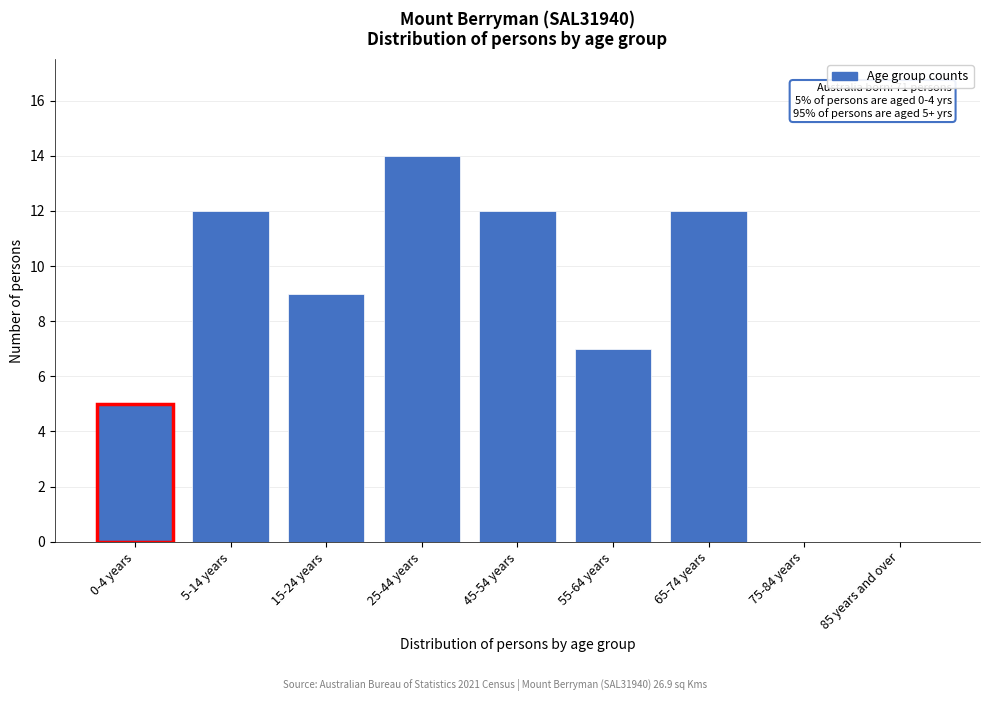

Reading right to left, list all the values displayed in this chart.

85 years and over=0	75-84 years=0	65-74 years=12	55-64 years=7	45-54 years=12	25-44 years=14	15-24 years=9	5-14 years=12	0-4 years=5